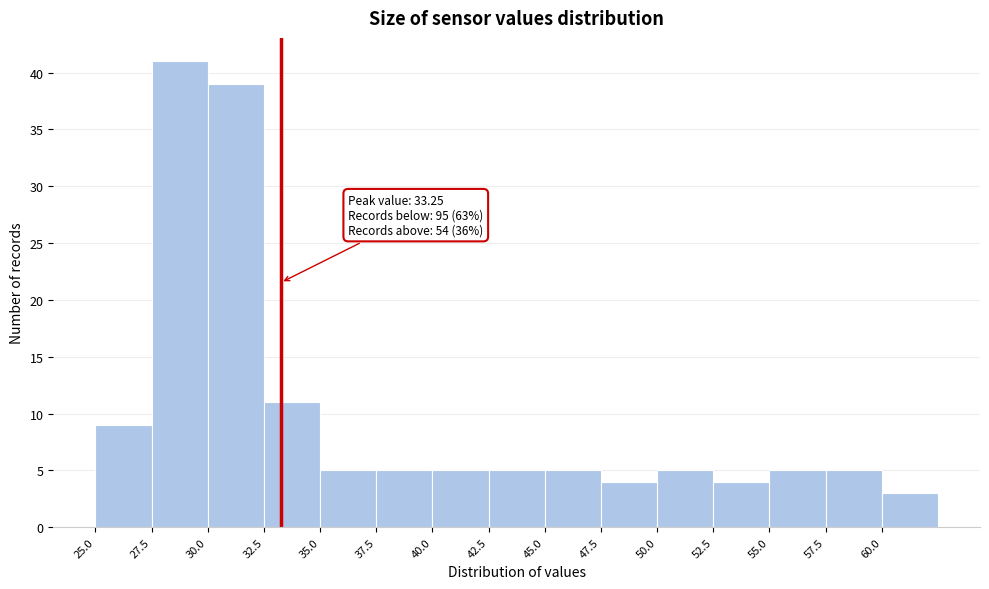

Which range on the x-axis has the tallest bar?

27.5 to 30.0